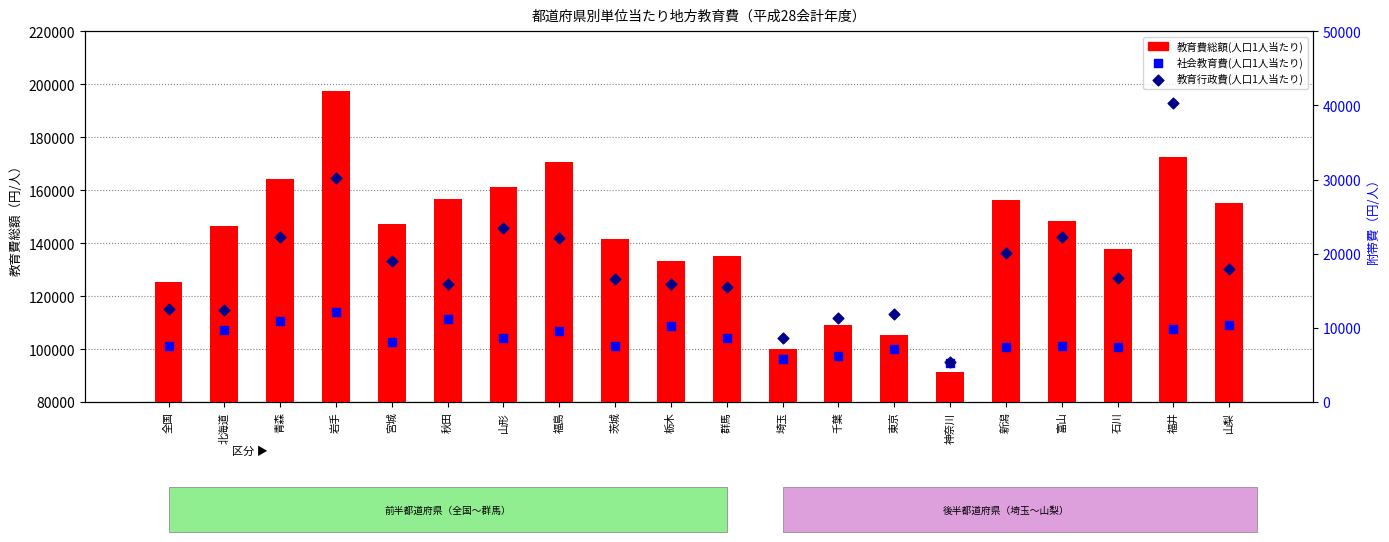

What is the total value across all series at 福島?

202298.2